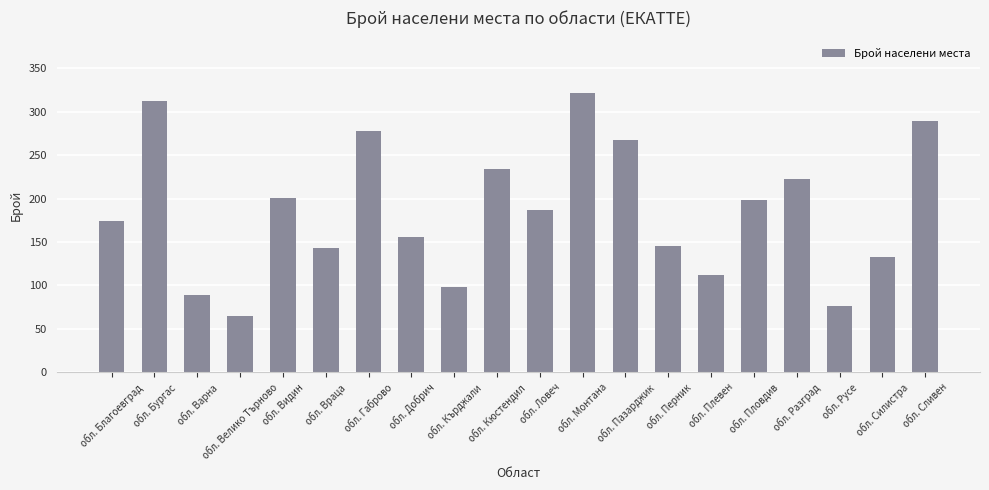

How many bars are there in total?

20